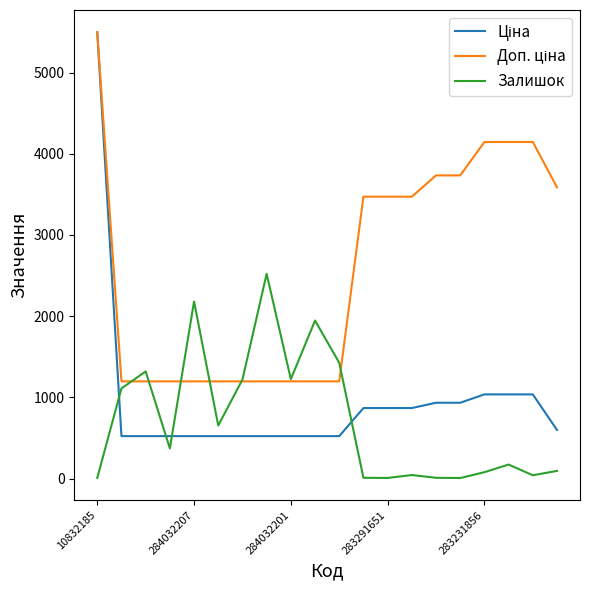

What is the greatest value displayed?

5497.3